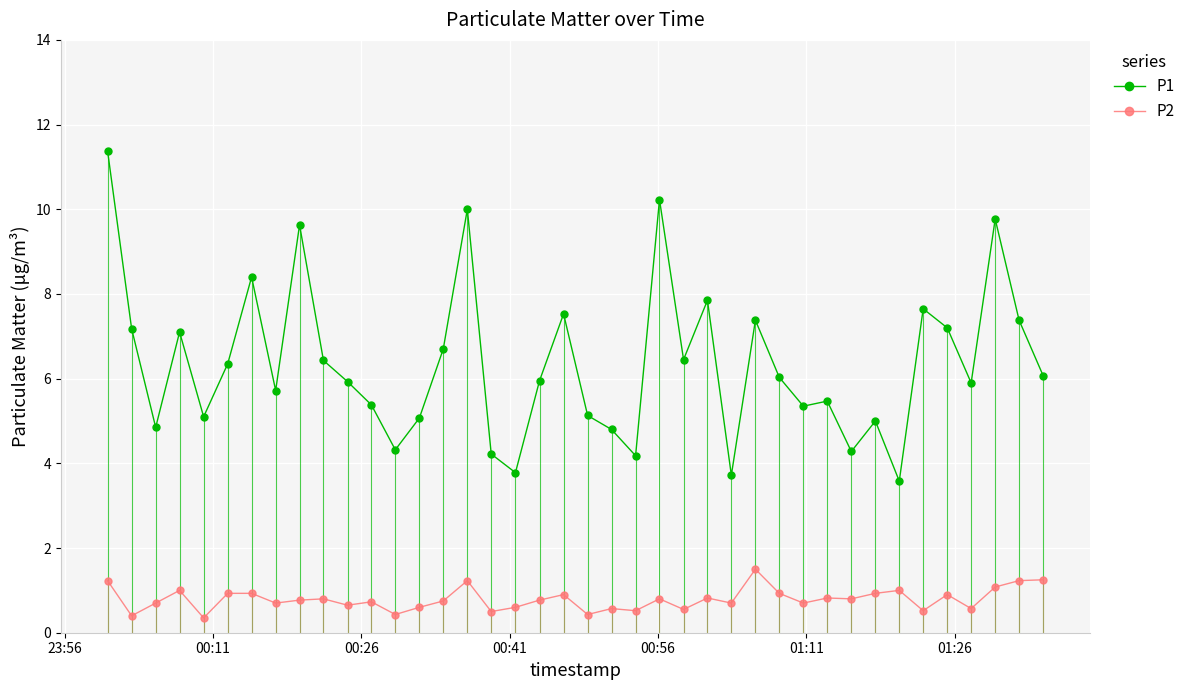

List the series in order of their peak value, highest first.

P1, P2